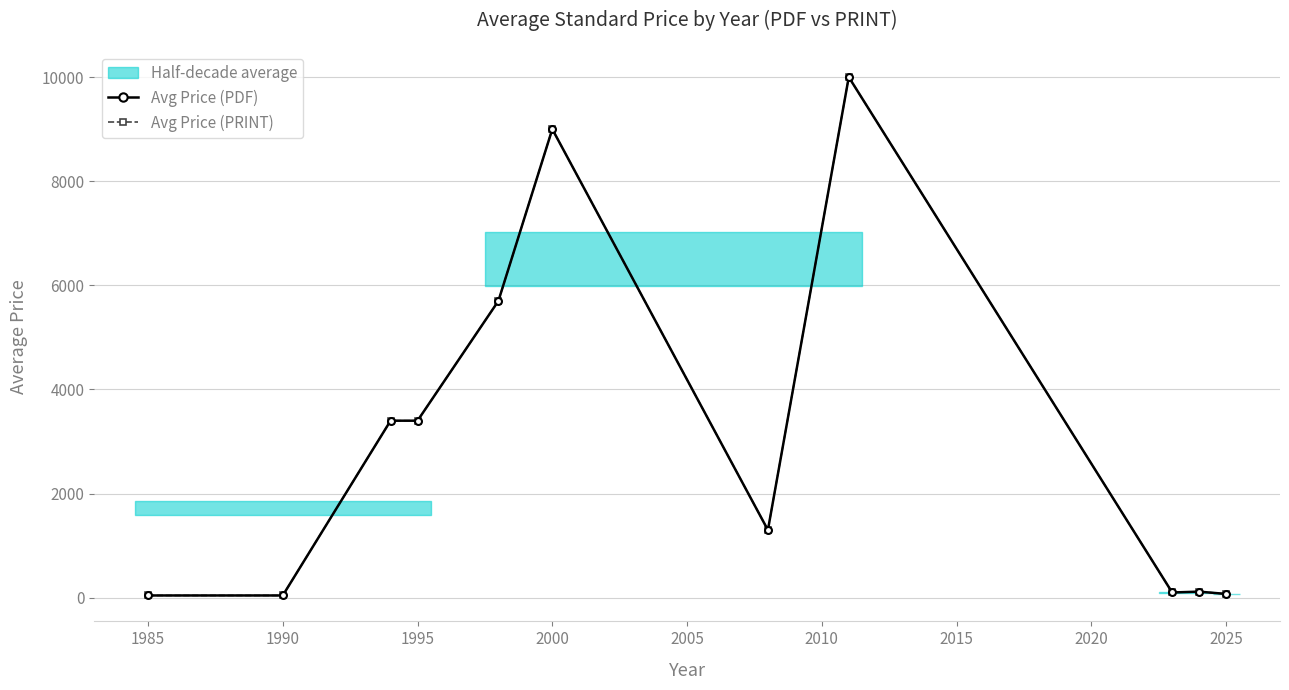

List the series in order of their peak value, lowest first.

Avg Price (PDF), Avg Price (PRINT)